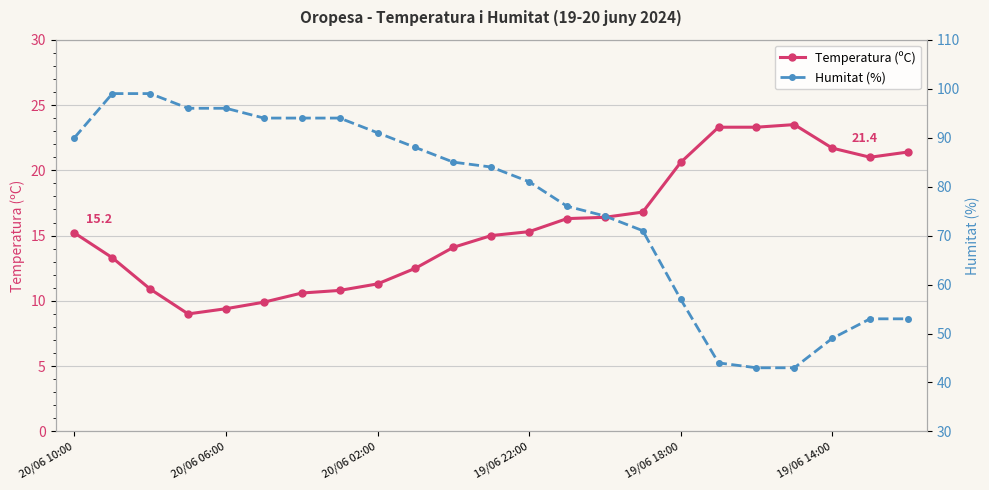

How many lines are shown in the chart?

2